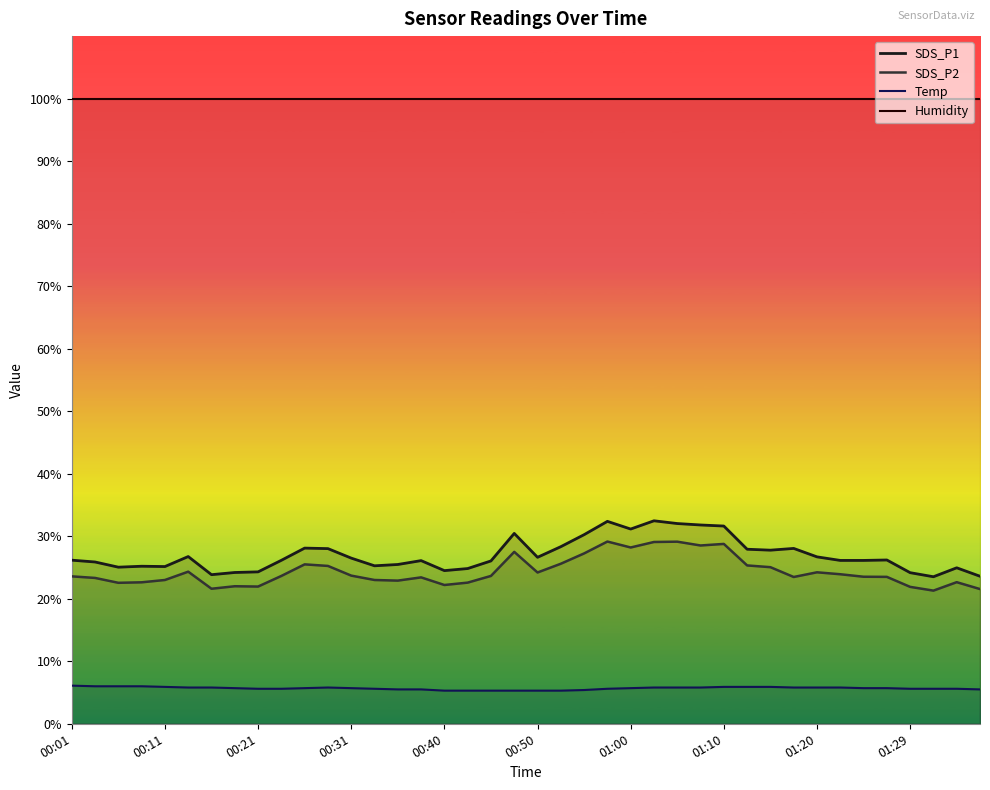

The Temp series shows 5.8 at 33. True or false?

True